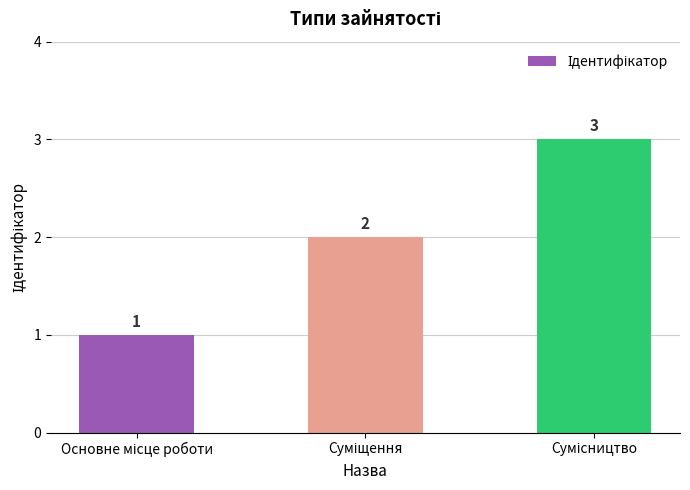

What is the value of the 1st bar from the left?

1